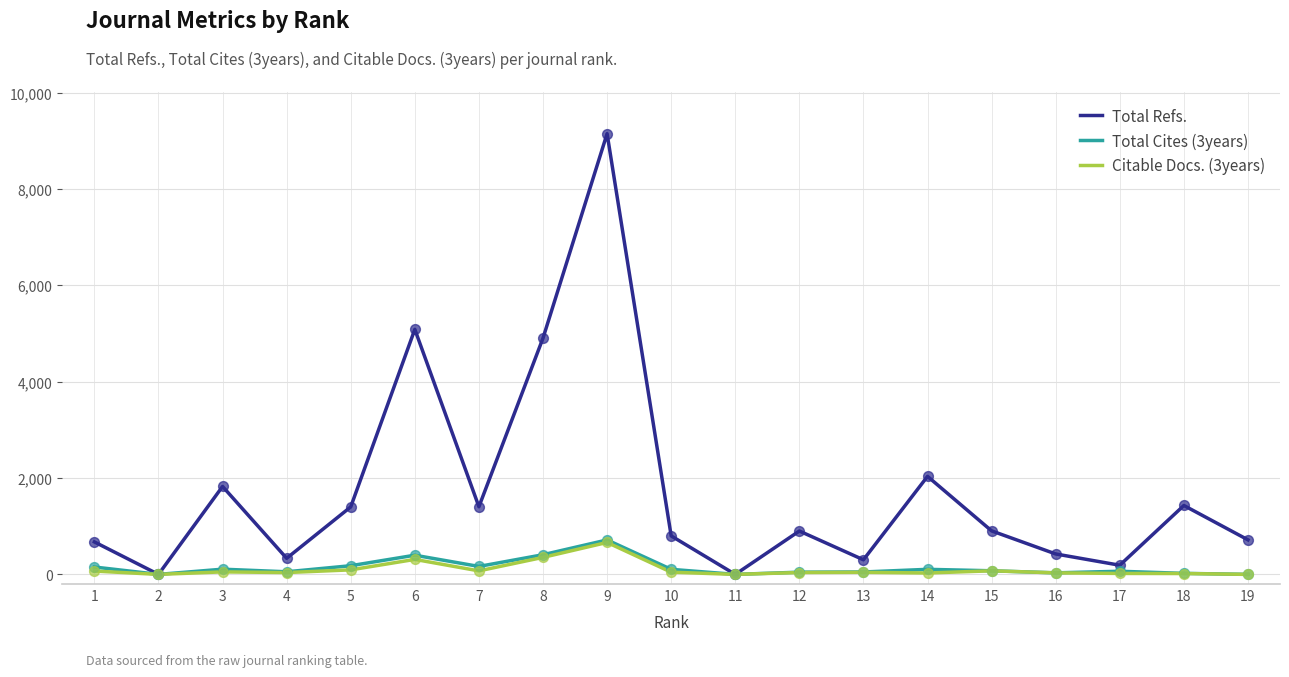

Is the value of Total Refs. at 13 greater than the value of Citable Docs. (3years) at 18?

Yes